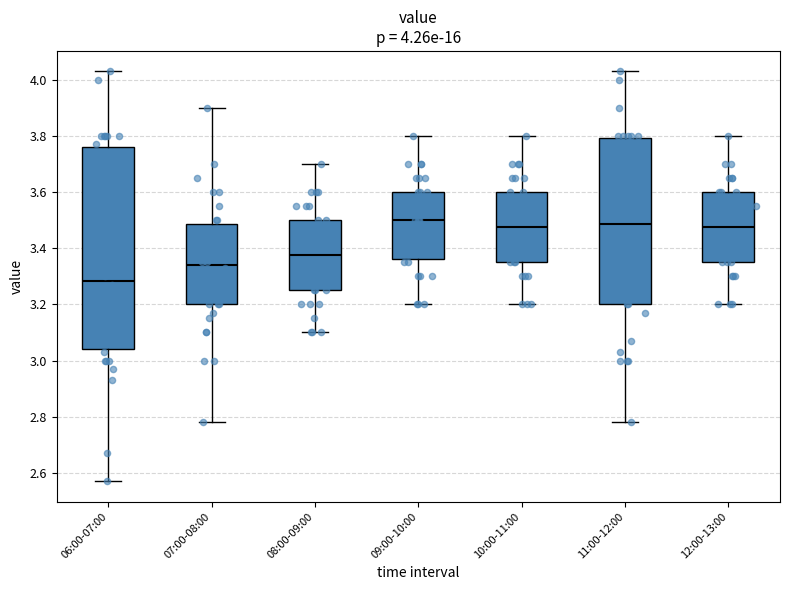

Comparing the boxes themselves (not the whiskers), which one is the tallest?

06:00-07:00